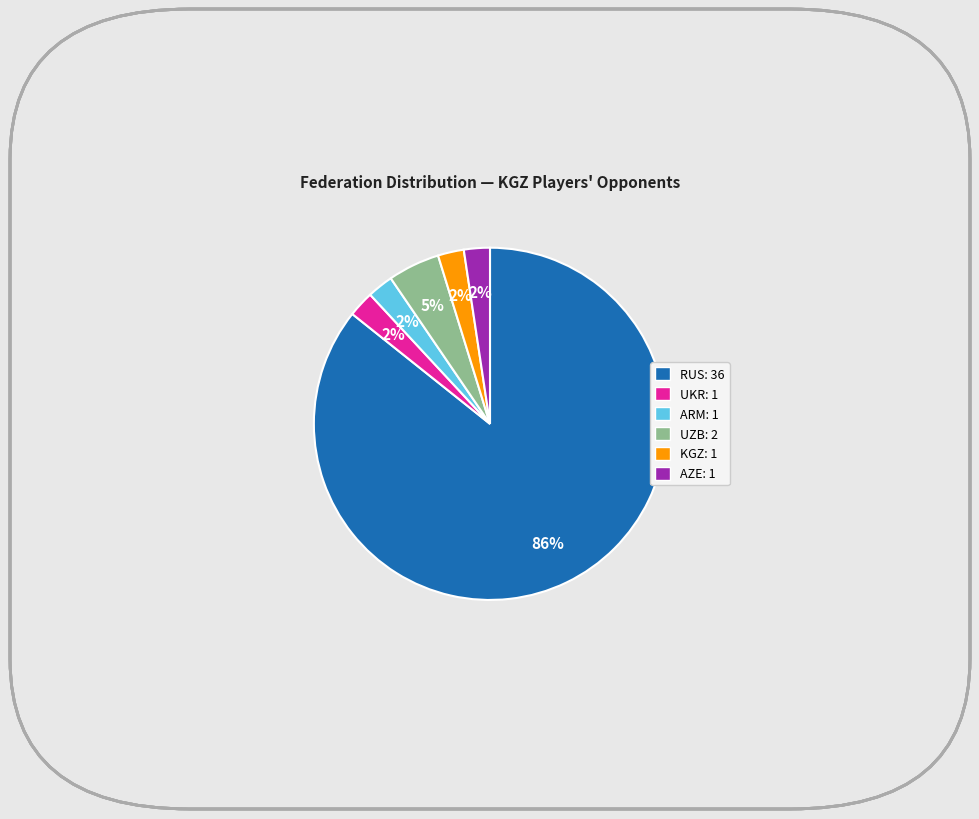

Is it true that KGZ is 16% of the pie?

False